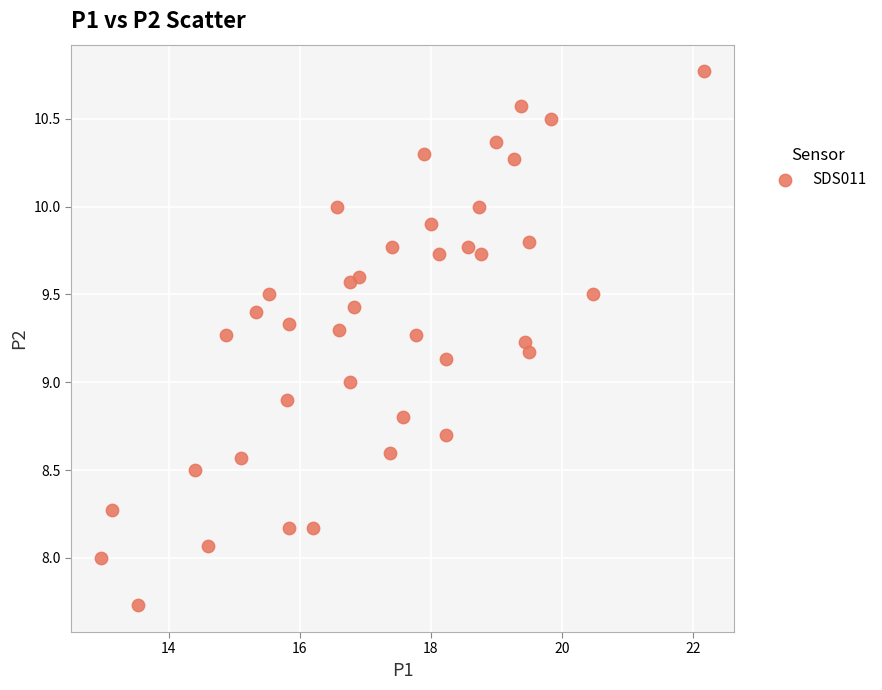

What is the range of X values (max minus min)?

9.2